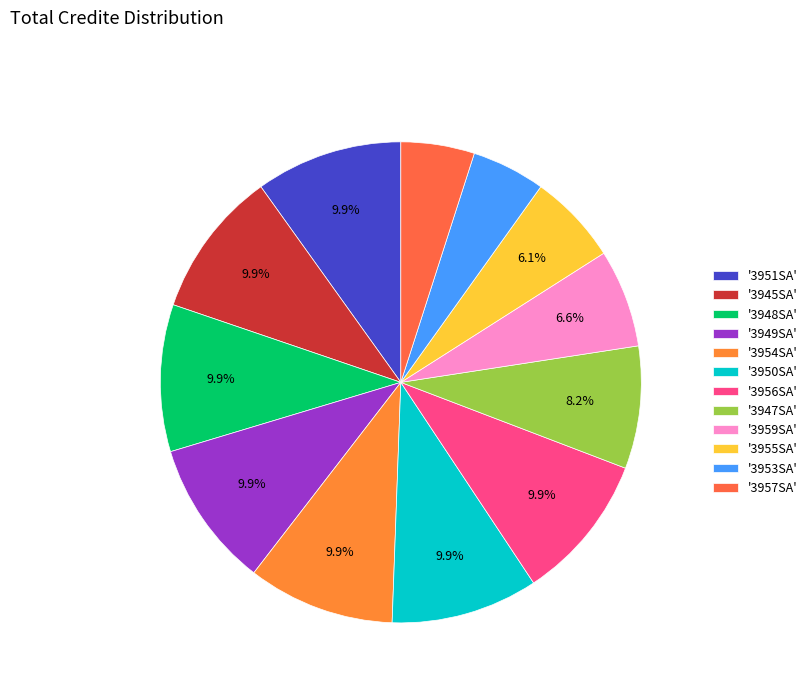

Which slice is the smallest?

3953SA